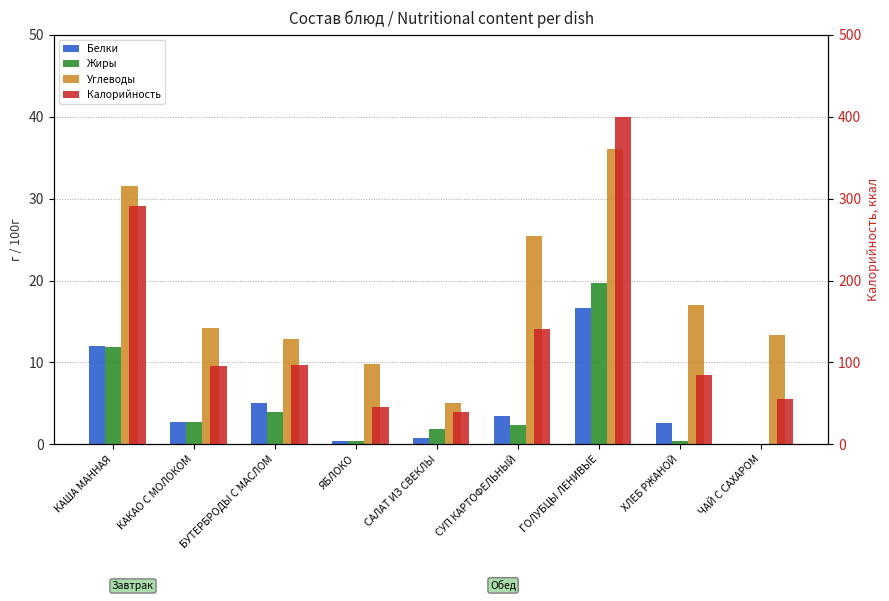

Reading left to right, what are all the values shown in this chart?

Белки: 12.0	2.7	5.0	0.4	0.8	3.5	16.7	2.6	0.0
Жиры: 11.9	2.7	3.9	0.4	1.9	2.4	19.7	0.4	0.0
Углеводы: 31.5	14.2	12.9	9.8	5.0	25.4	36.1	17.0	13.4
Калорийность: 290.7	96.0	97.0	45.5	39.9	140.8	399.7	84.1	54.9